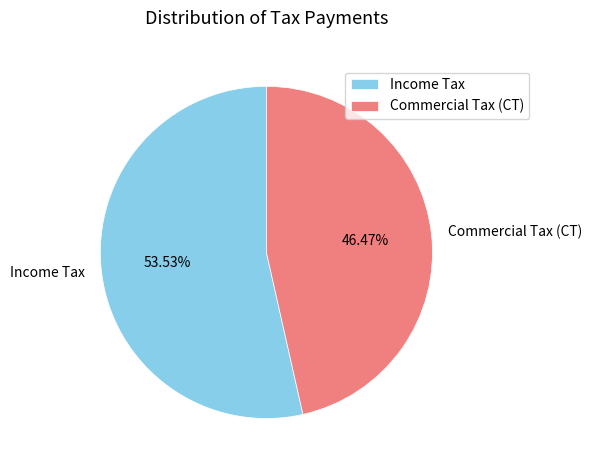

Which slice represents more than half of the pie?

Income Tax